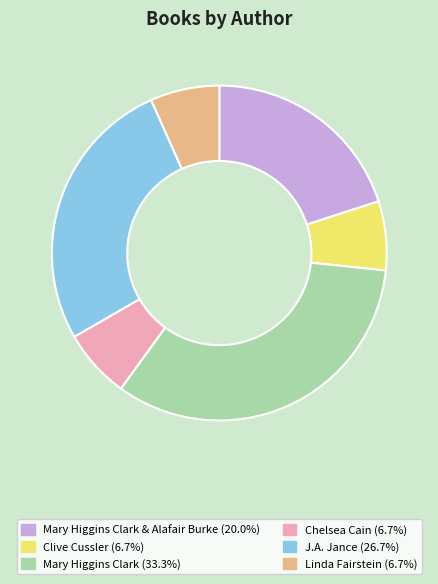

Is there any slice that represents more than half of the pie?

No